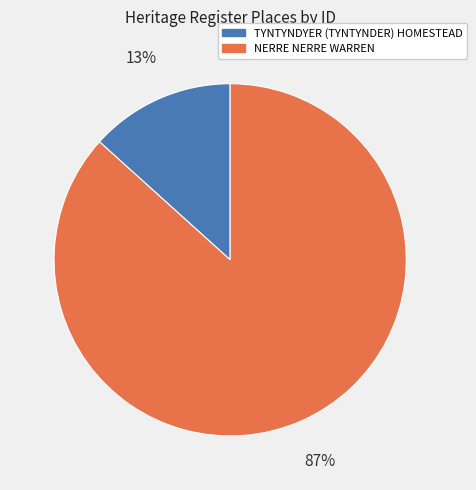

Which has a higher value, TYNTYNDYER (TYNTYNDER) HOMESTEAD or NERRE NERRE WARREN?

NERRE NERRE WARREN